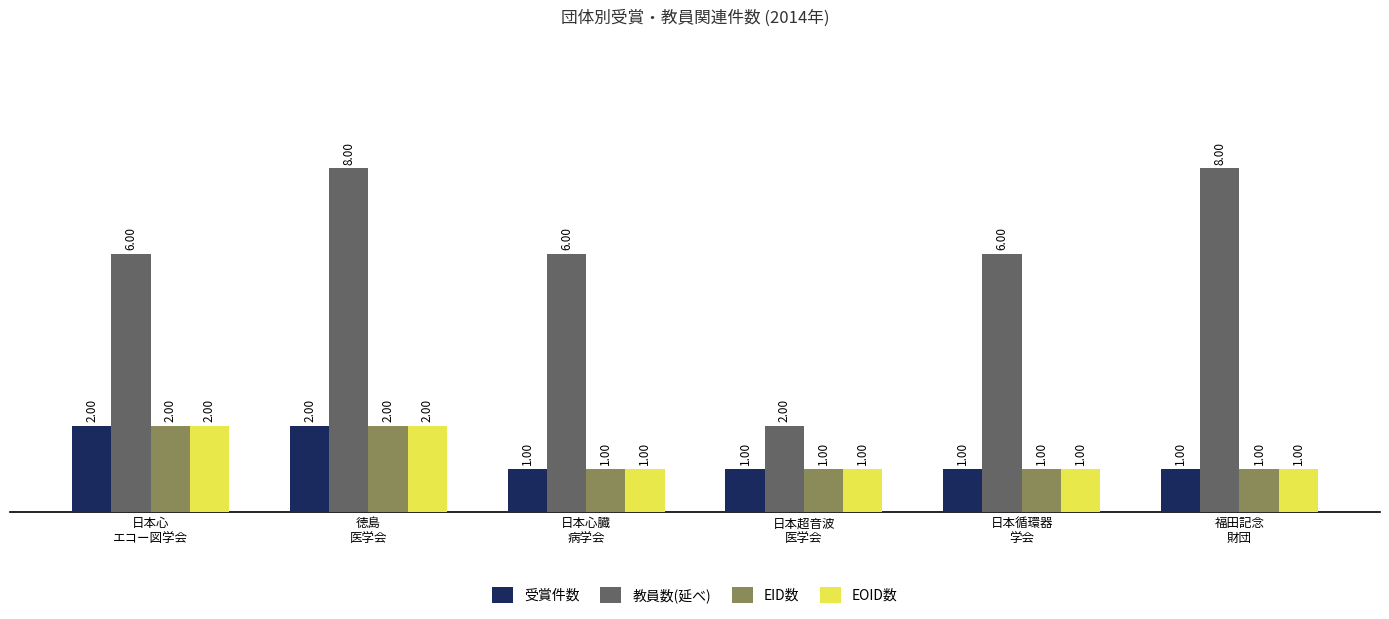

Count the number of categories in the chart.

6